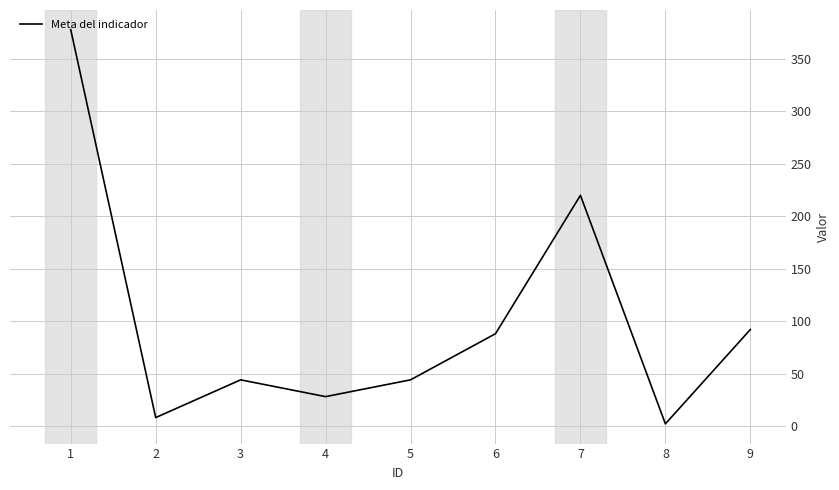

Approximately how many times larger is the value at 5 compared to 4?

1.6